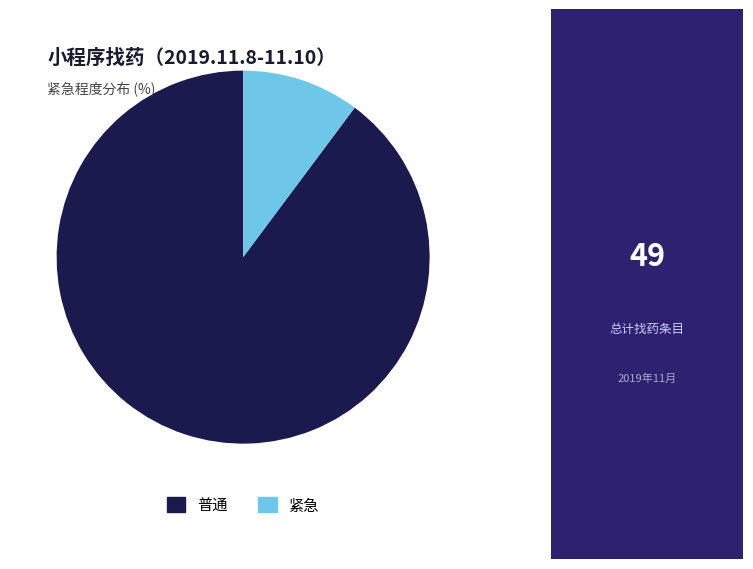

Which has a higher value, 紧急 or 普通?

普通